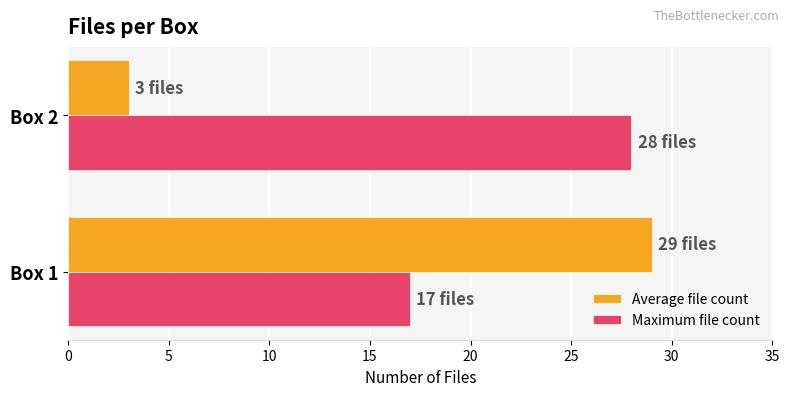

How many values in the Maximum file count series are below 28?

1